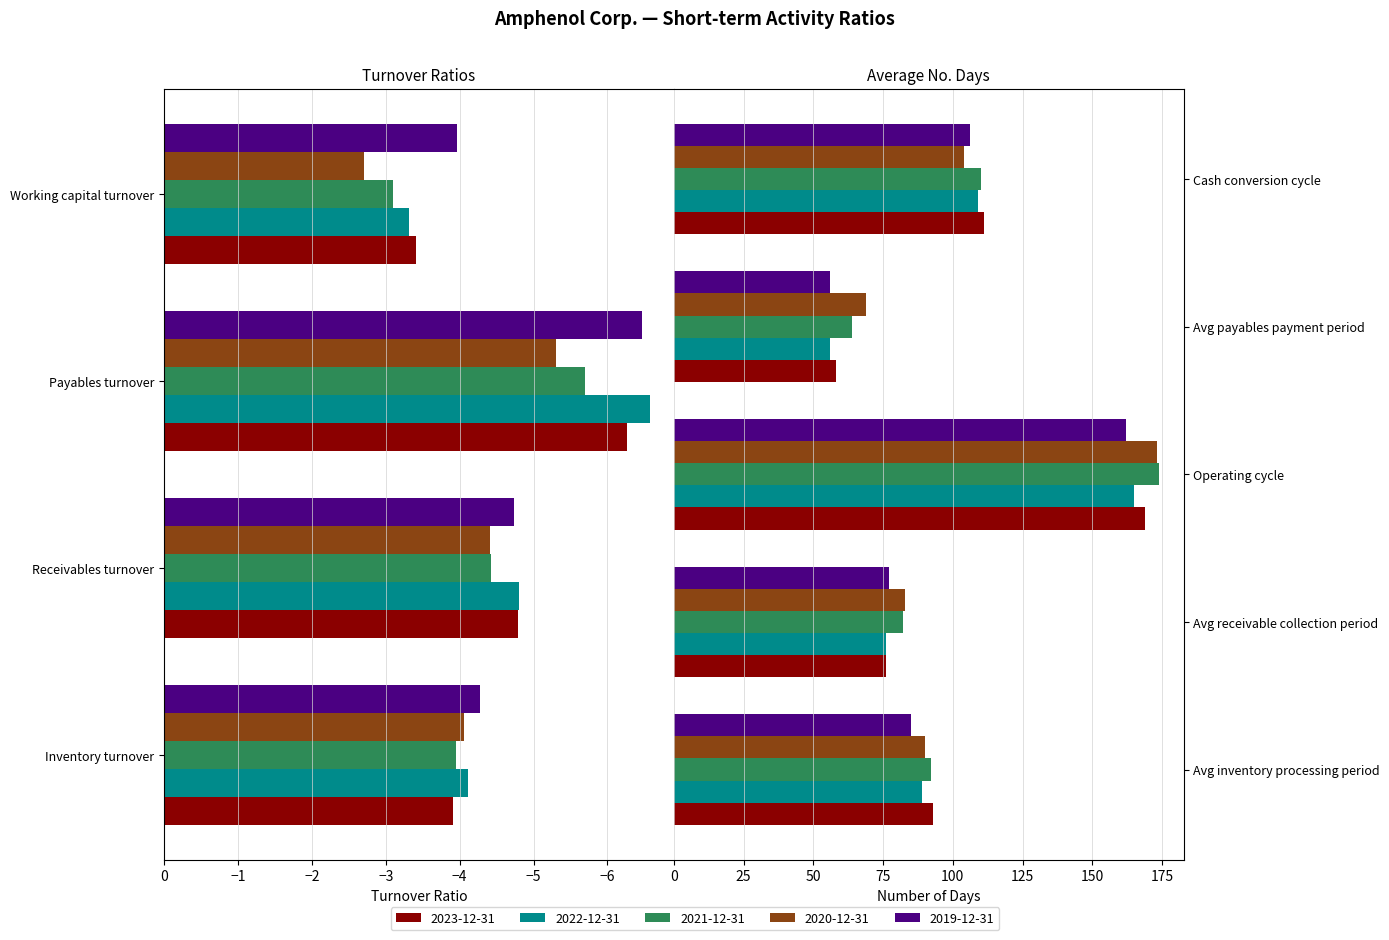

List the labels in order of 2019-12-31 value, smallest first.

Working capital turnover, Inventory turnover, Receivables turnover, Payables turnover, Avg payables payment period, Avg receivable collection period, Avg inventory processing period, Cash conversion cycle, Operating cycle